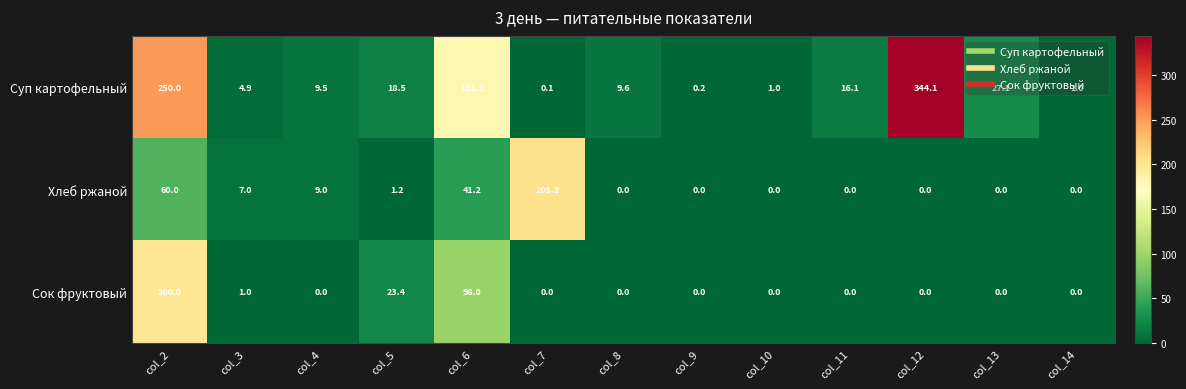

Is it true that Сок фруктовый equals 129.1 at col_6?

False